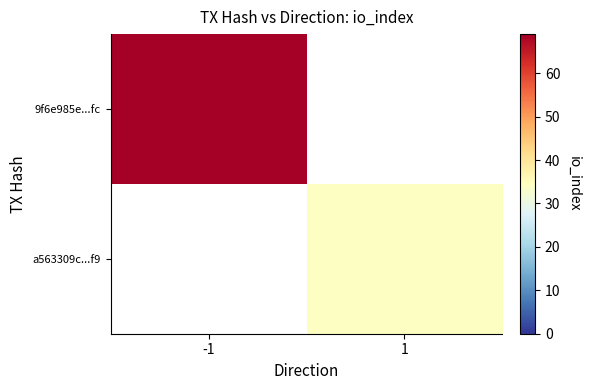

Read the 9f6e985e...fc value at -1.

69.0